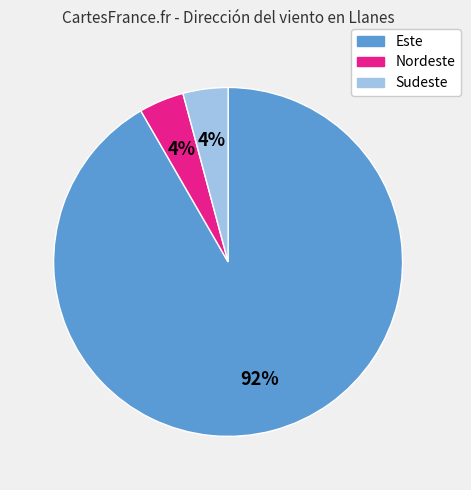

Does any single category account for the majority?

Yes